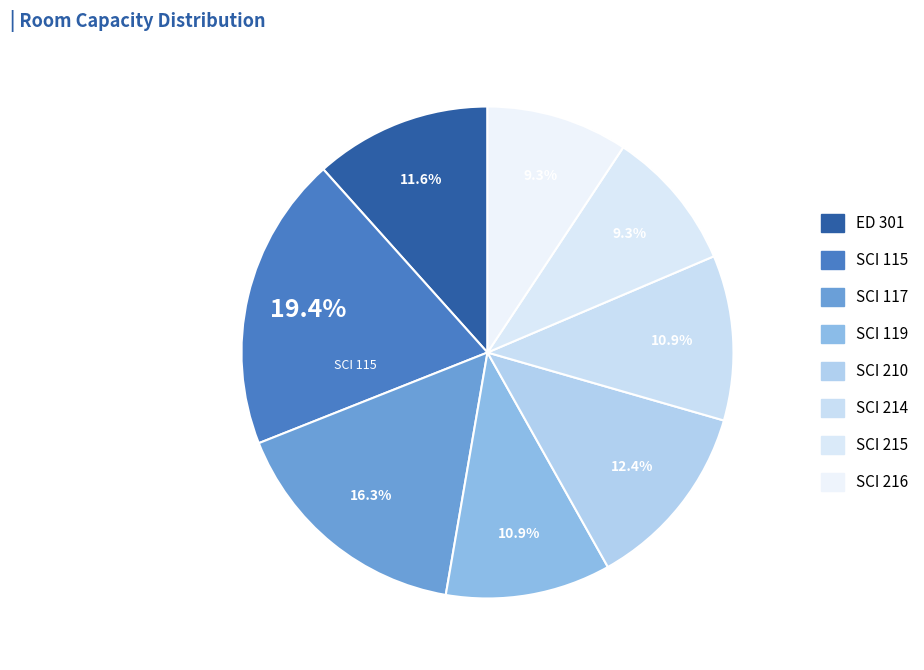

How many slices are in this pie chart?

8